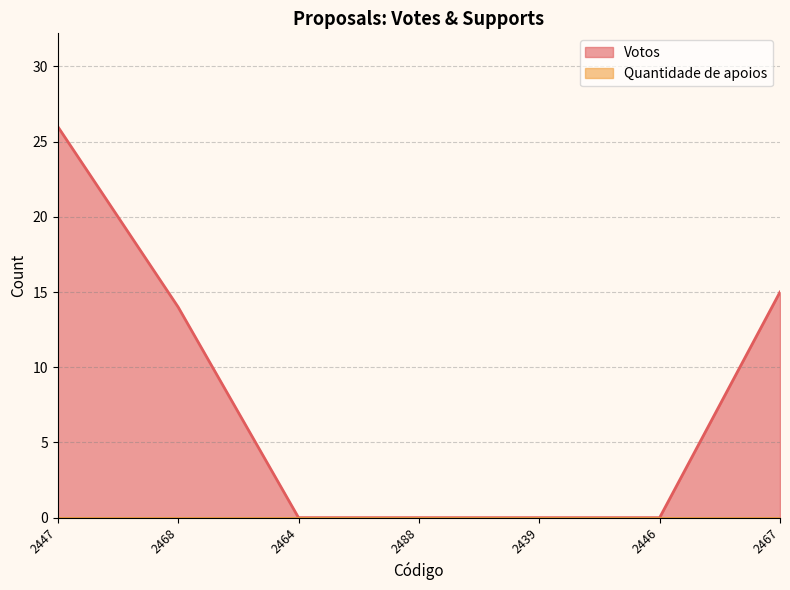

The value at 2446 is 0. True or false?

True